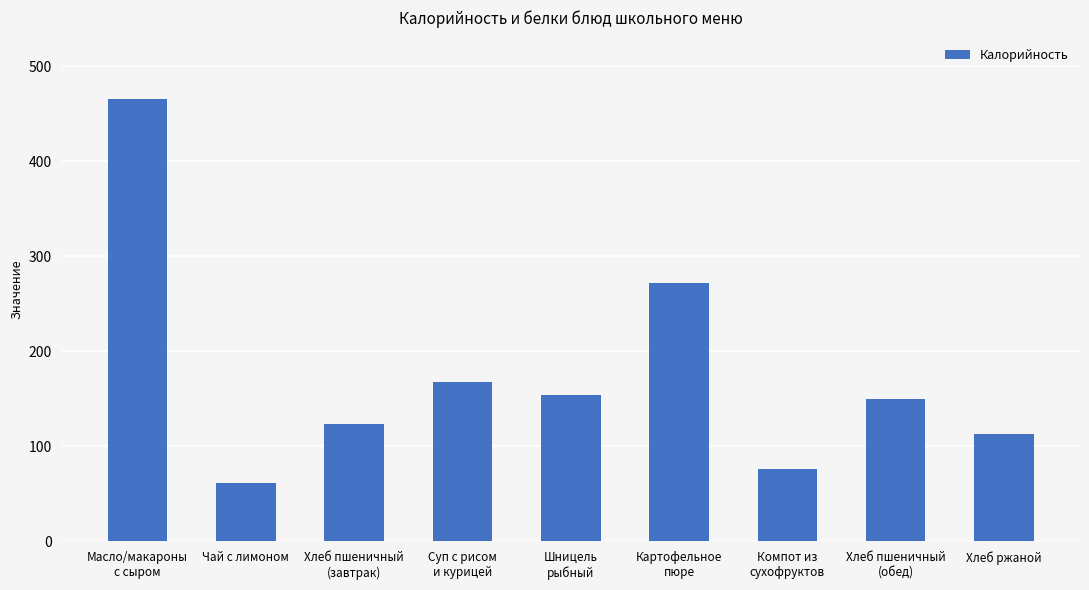

What is the difference between the maximum and minimum values?

403.0